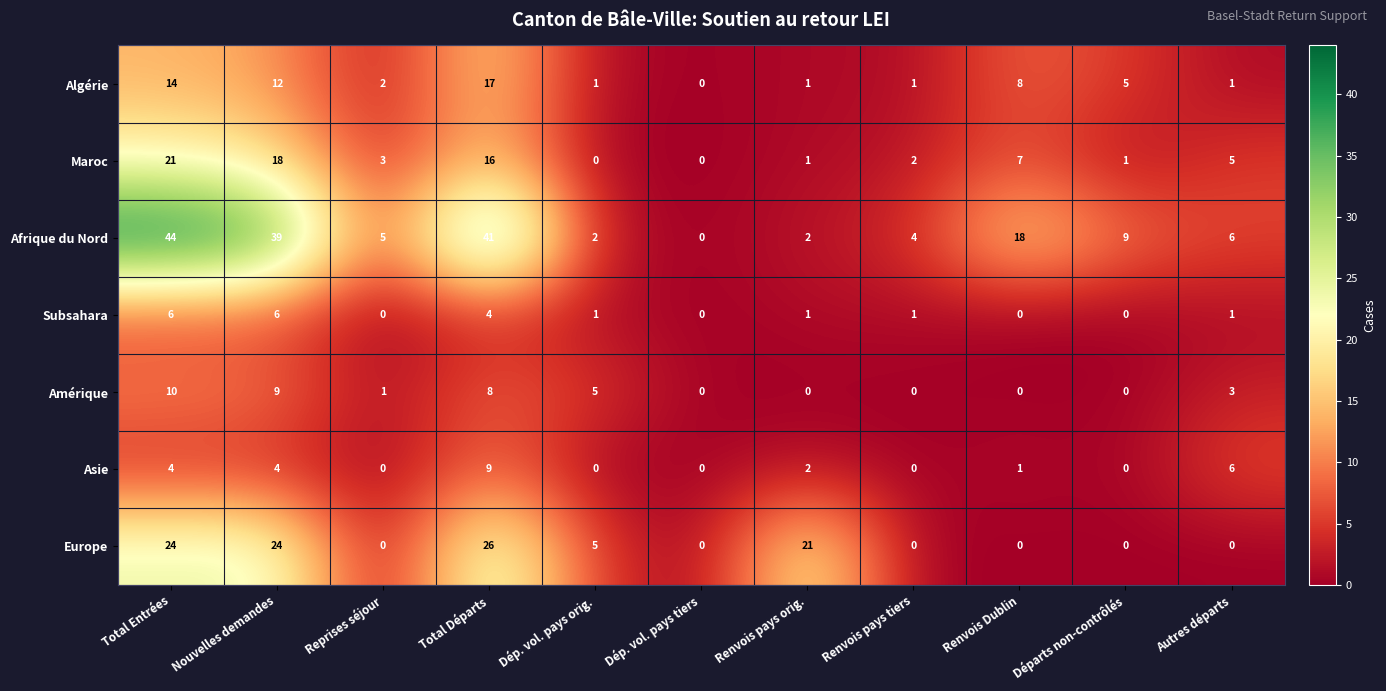

The value of Europe at Dép. vol. pays orig. is 2. True or false?

False